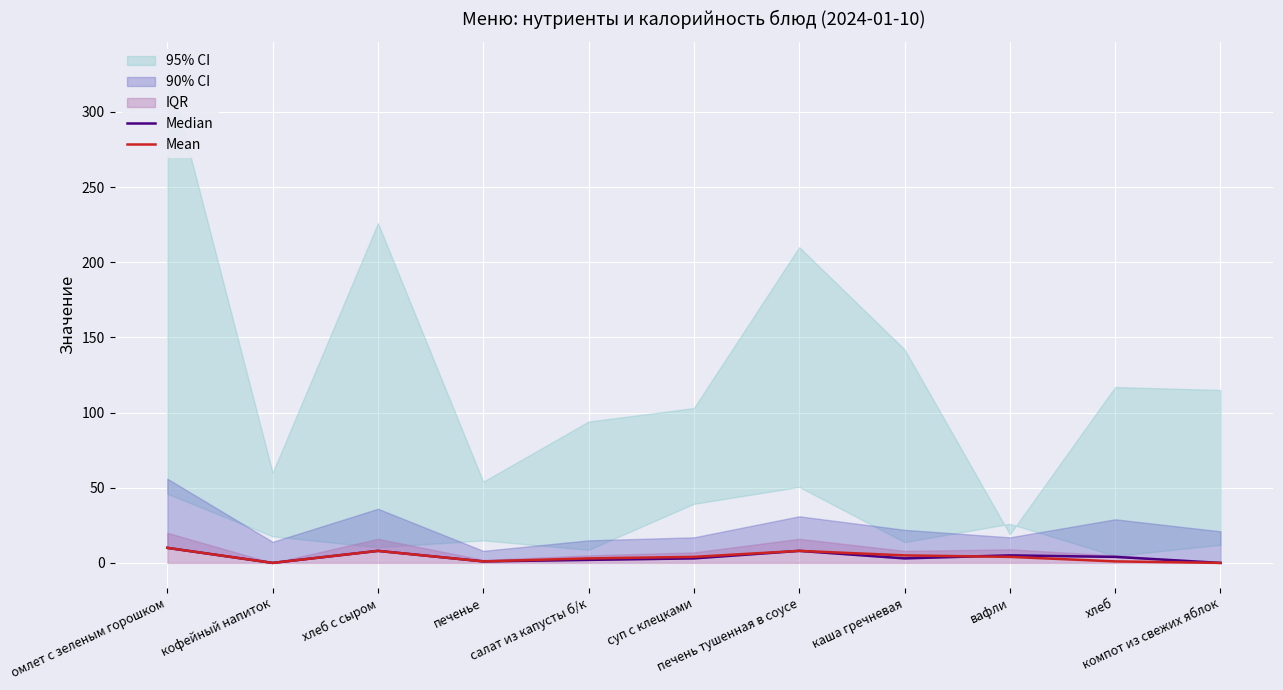

Where does the Mean series first go above 4?

омлет с зеленым горошком